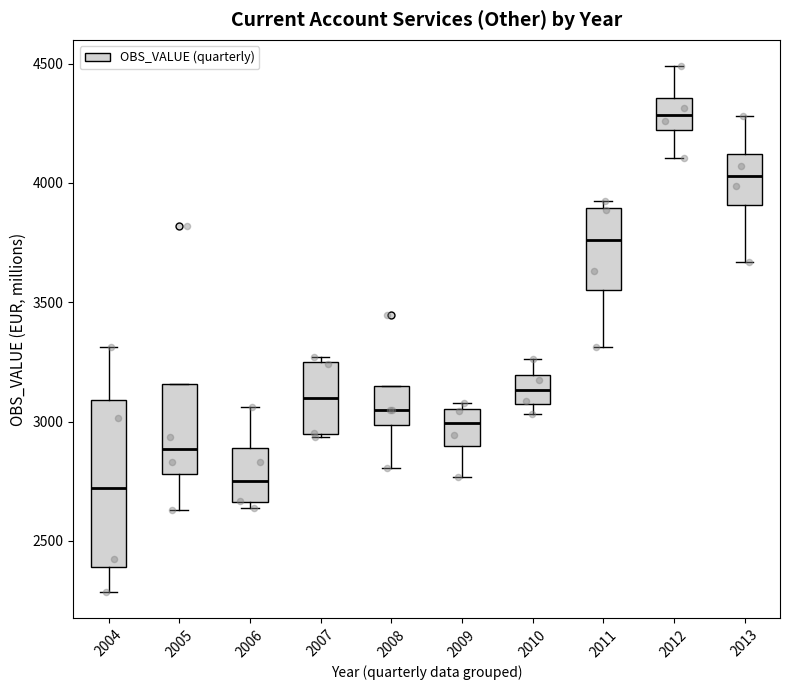

Where does the median line of the box at x = 2007 sit on the y-axis? The values are not printed on the chart, so give them approximately, as read against the axis.

3100